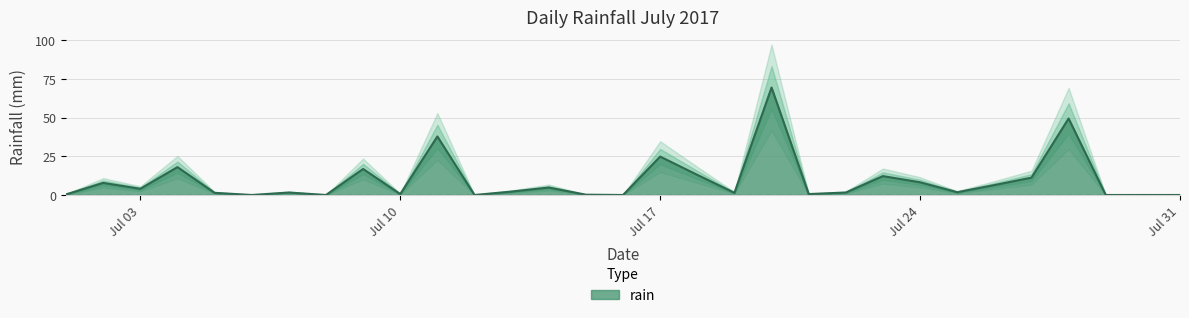

How many points are lower than both their immediate neighbors (excluding endpoints)?

9